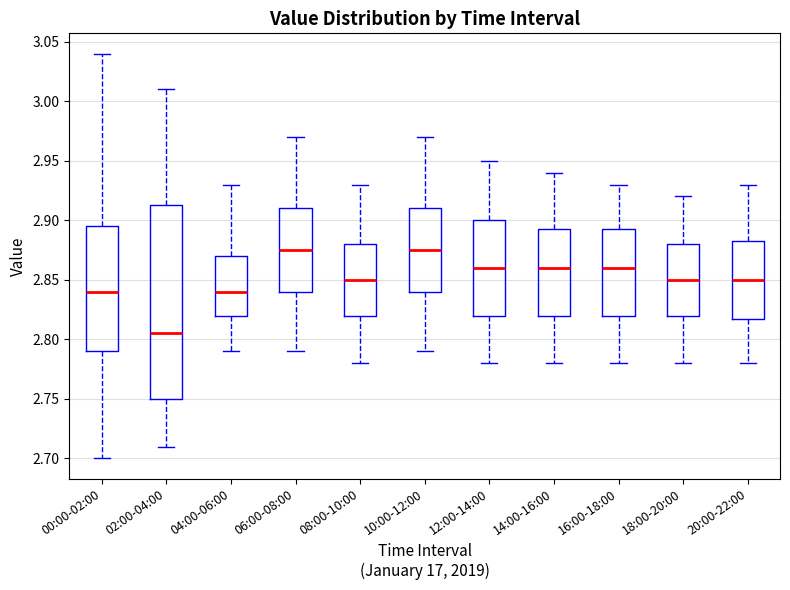

Reading left to right, transcribe this box plot: for each box, give where its median line is, the range the box spans, and where its two whiskers end, as read against the y-axis. The values are not printed on the chart, so give them approximately, as read against the axis.

00:00-02:00: median 2.840, box 2.790 to 2.895, whiskers 2.700 to 3.040
02:00-04:00: median 2.805, box 2.750 to 2.915, whiskers 2.710 to 3.010
04:00-06:00: median 2.840, box 2.820 to 2.870, whiskers 2.790 to 2.930
06:00-08:00: median 2.875, box 2.840 to 2.910, whiskers 2.790 to 2.970
08:00-10:00: median 2.850, box 2.820 to 2.880, whiskers 2.780 to 2.930
10:00-12:00: median 2.875, box 2.840 to 2.910, whiskers 2.790 to 2.970
12:00-14:00: median 2.860, box 2.820 to 2.900, whiskers 2.780 to 2.950
14:00-16:00: median 2.860, box 2.820 to 2.895, whiskers 2.780 to 2.940
16:00-18:00: median 2.860, box 2.820 to 2.895, whiskers 2.780 to 2.930
18:00-20:00: median 2.850, box 2.820 to 2.880, whiskers 2.780 to 2.920
20:00-22:00: median 2.850, box 2.820 to 2.885, whiskers 2.780 to 2.930